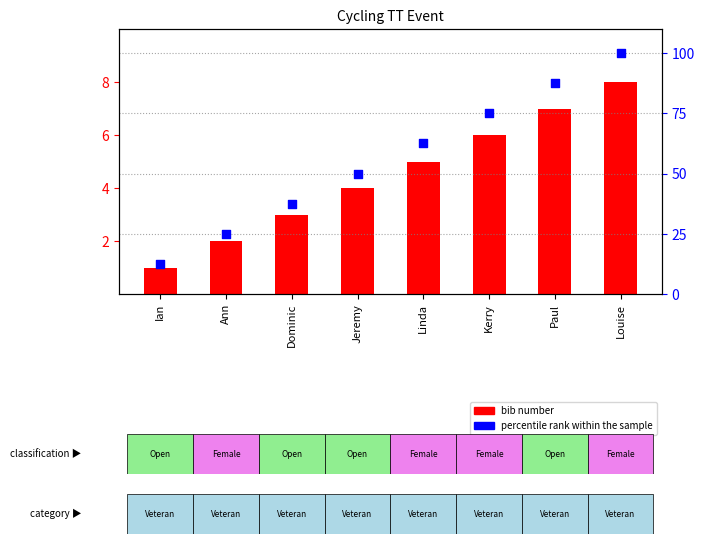

Is the value of percentile rank within the sample at Kerry greater than the value of bib number at Louise?

Yes